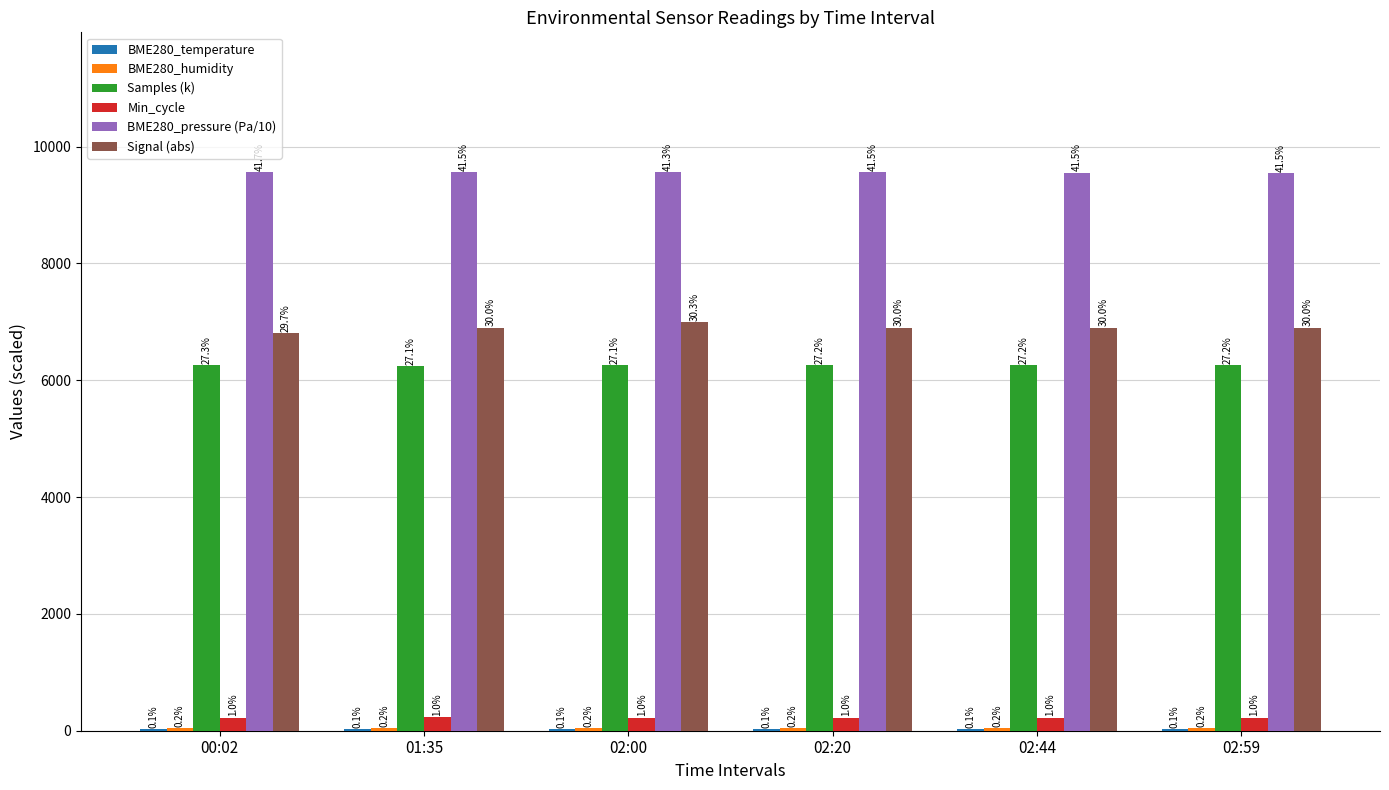

Are the bars grouped side by side (vs. stacked)?

Yes